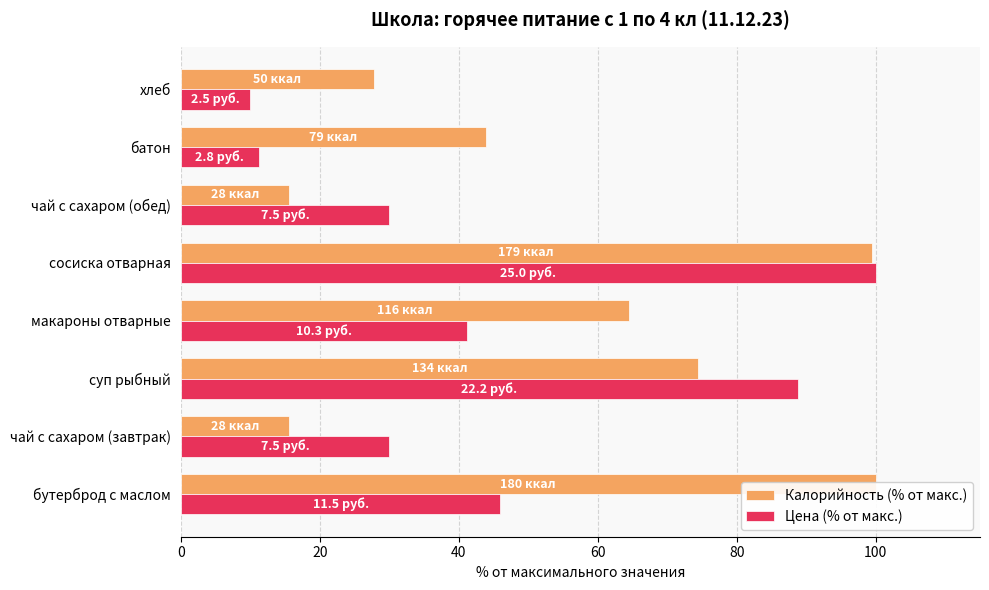

What is the sum of the Цена (% от макс.) values at бутерброд с маслом and хлеб?

56.0